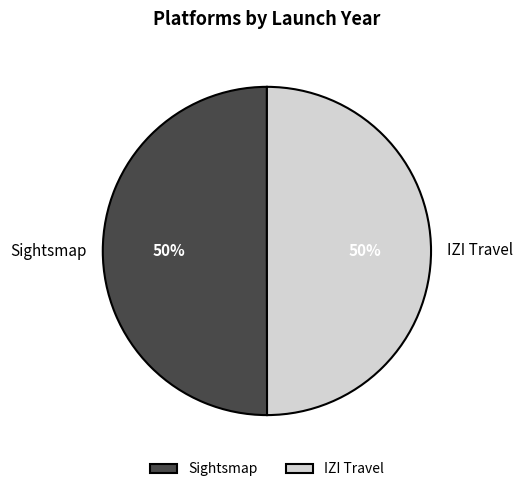

How many slices are in this pie chart?

2